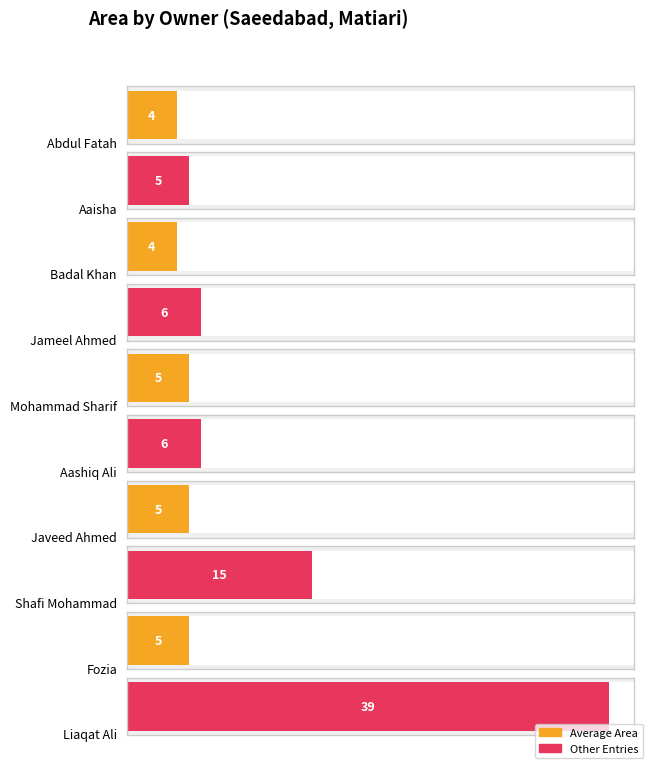

What is the smallest value displayed?

4